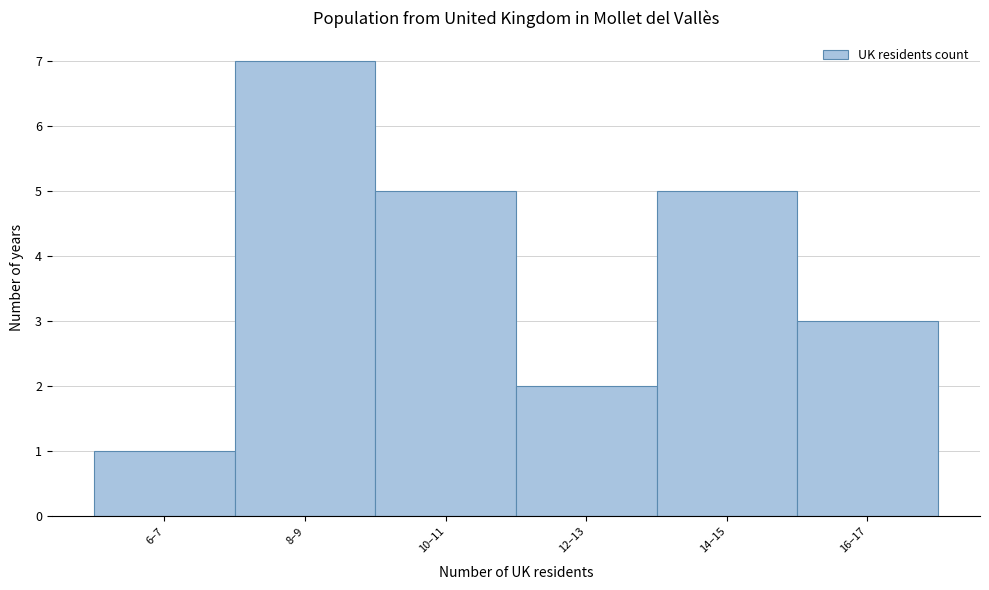

Reading left to right, list all the values displayed in this chart.

1	7	5	2	5	3